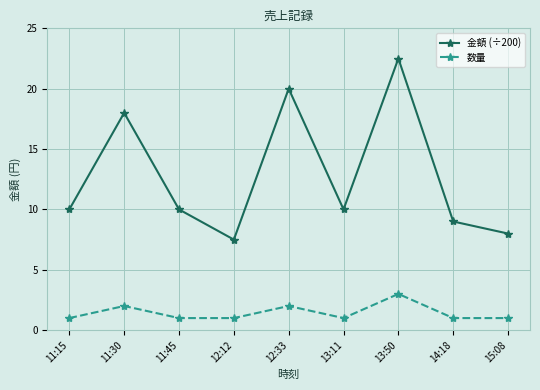

Is the value of 金額 (÷200) at 14:18 greater than the value of 数量 at 14:18?

Yes